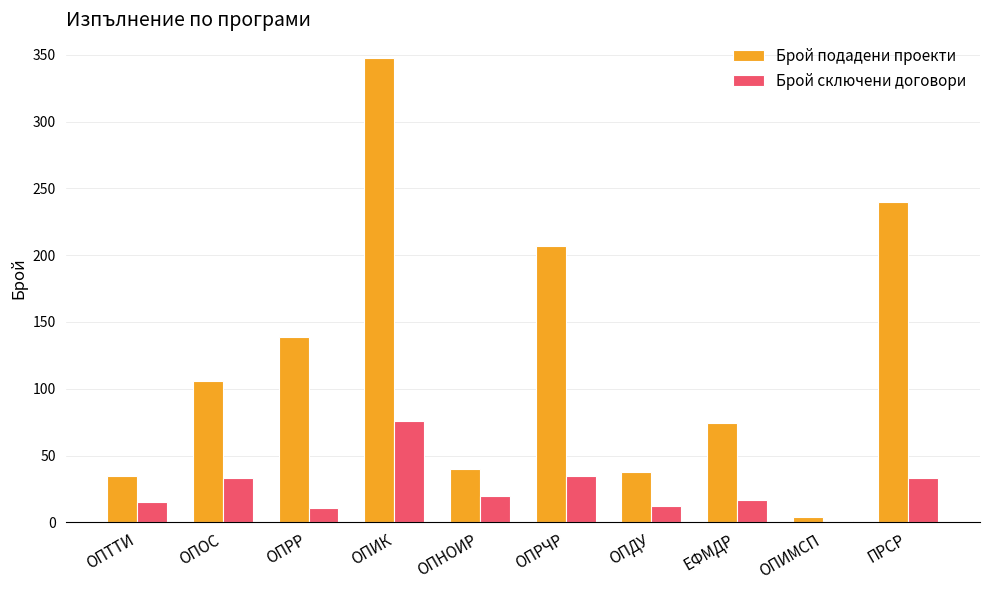

Is the value of Брой сключени договори at ОПИК greater than the value of Брой подадени проекти at ОПИК?

No